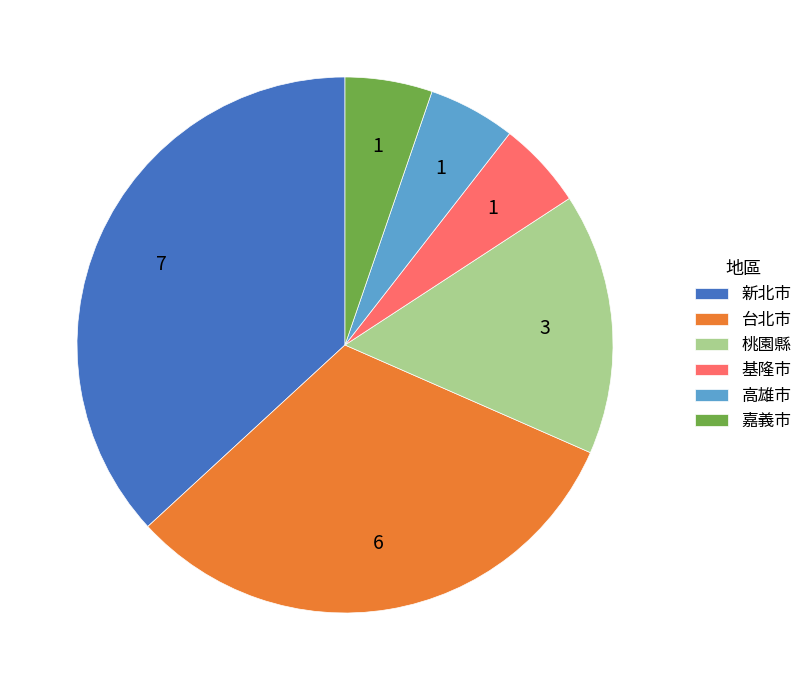

Which slice is the largest?

新北市